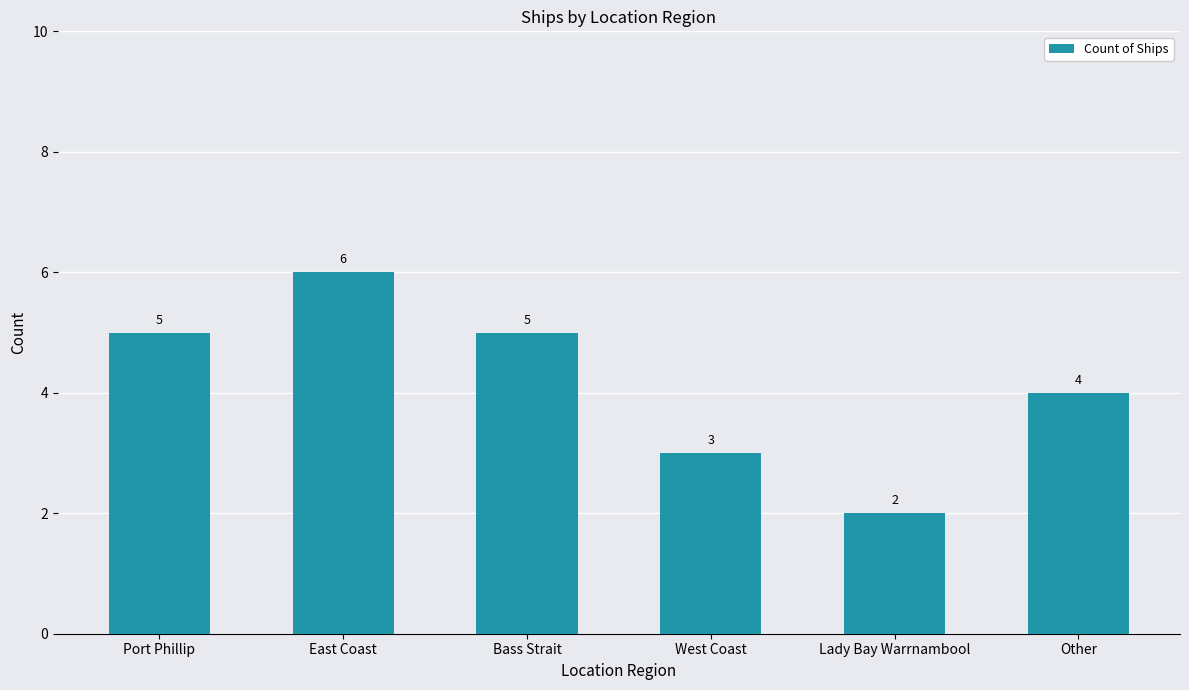

Which has a higher value, East Coast or Other?

East Coast